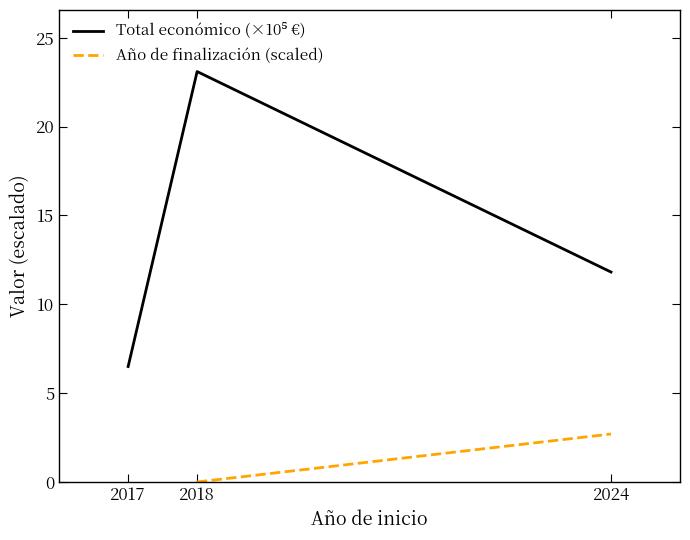

Does the chart have visible grid lines?

No